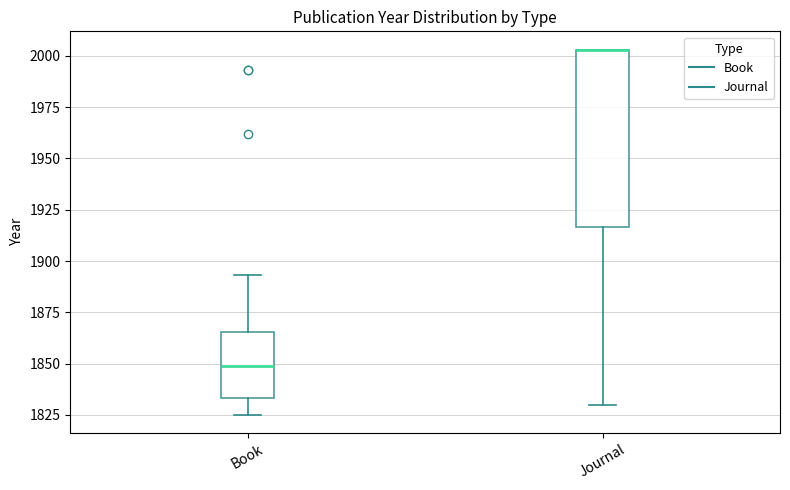

Where does the median line of the box for Book sit on the y-axis? The values are not printed on the chart, so give them approximately, as read against the axis.

1850